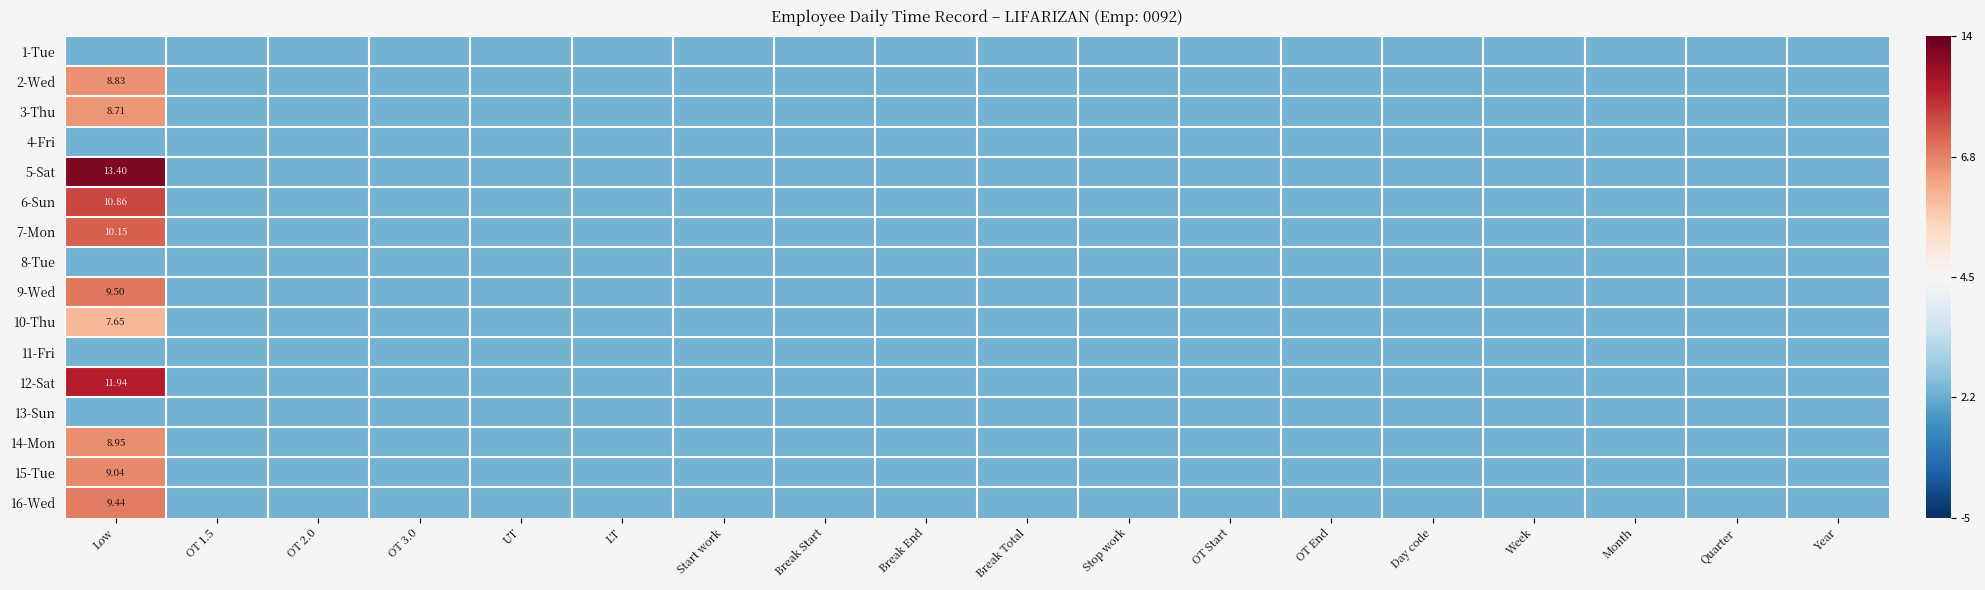

At which category is the sum across all series the highest?

Low